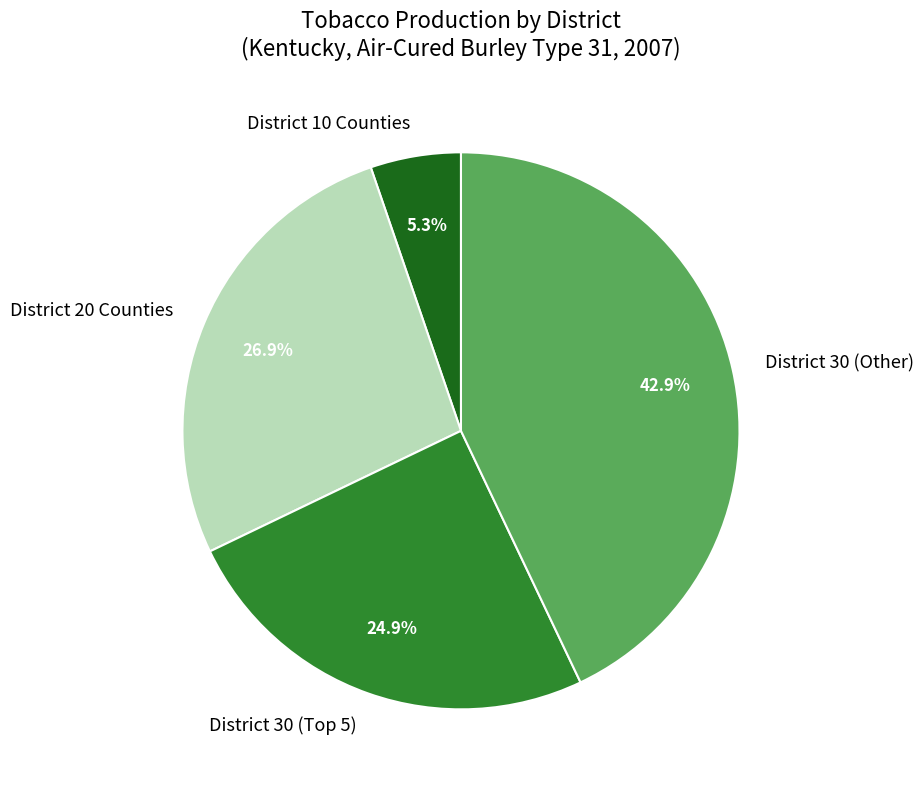

Rank the categories by value from lowest to highest.

District 10 Counties, District 30 (Top 5), District 20 Counties, District 30 (Other)